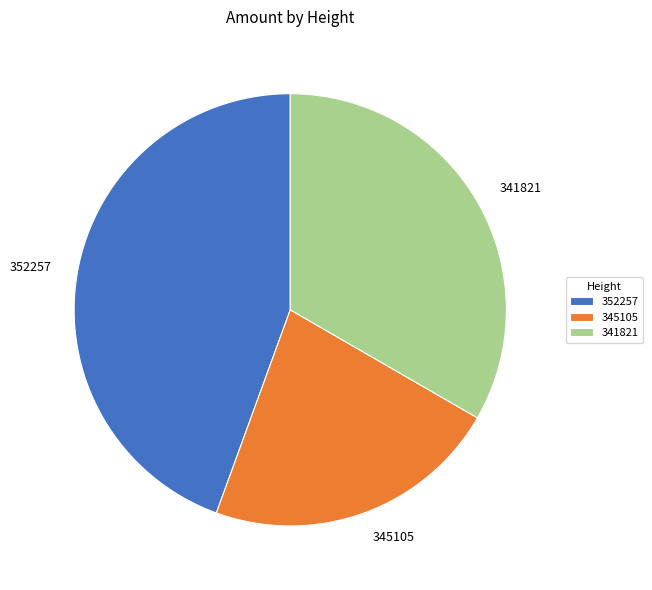

Is the sum of 352257 and 345105 greater than half?

Yes